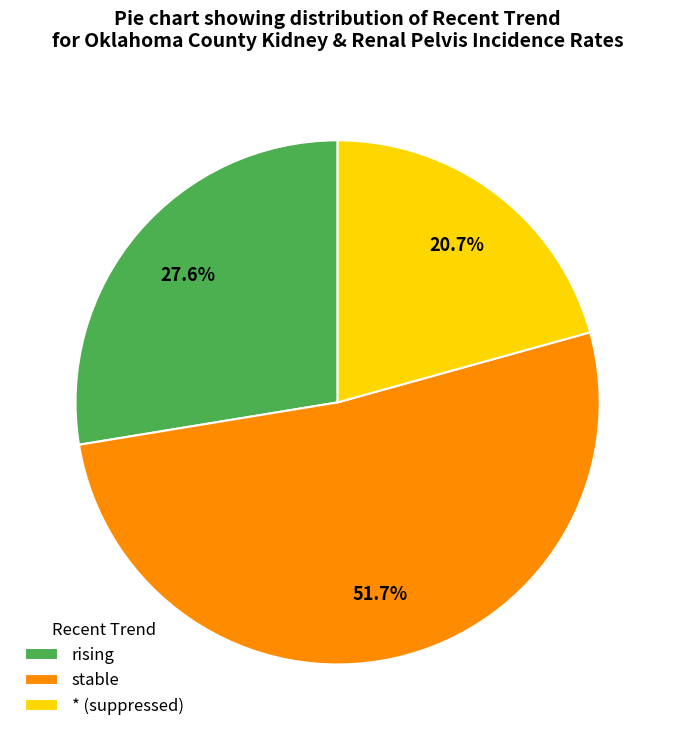

What percentage do rising and * (suppressed) together represent?

48.3%